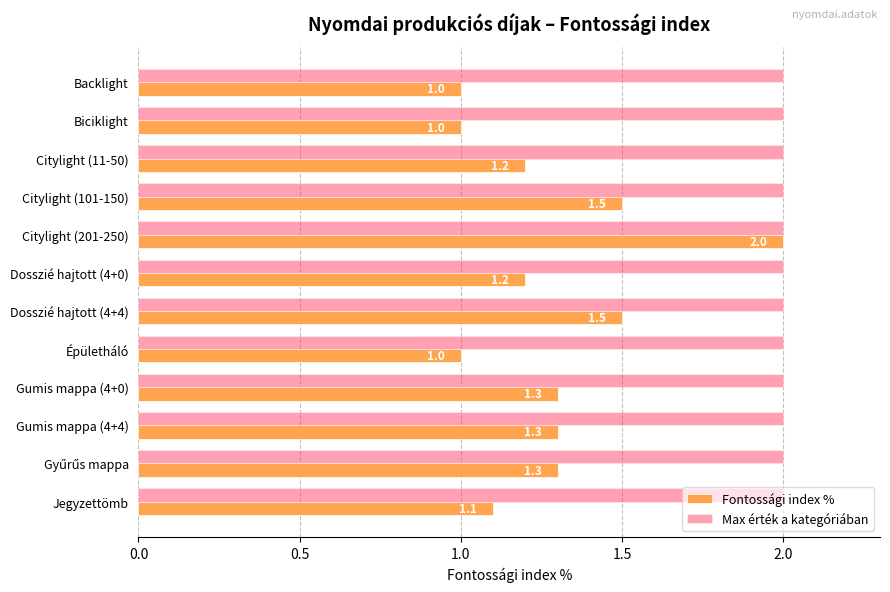

Which series has the largest total across all categories?

Max érték a kategóriában